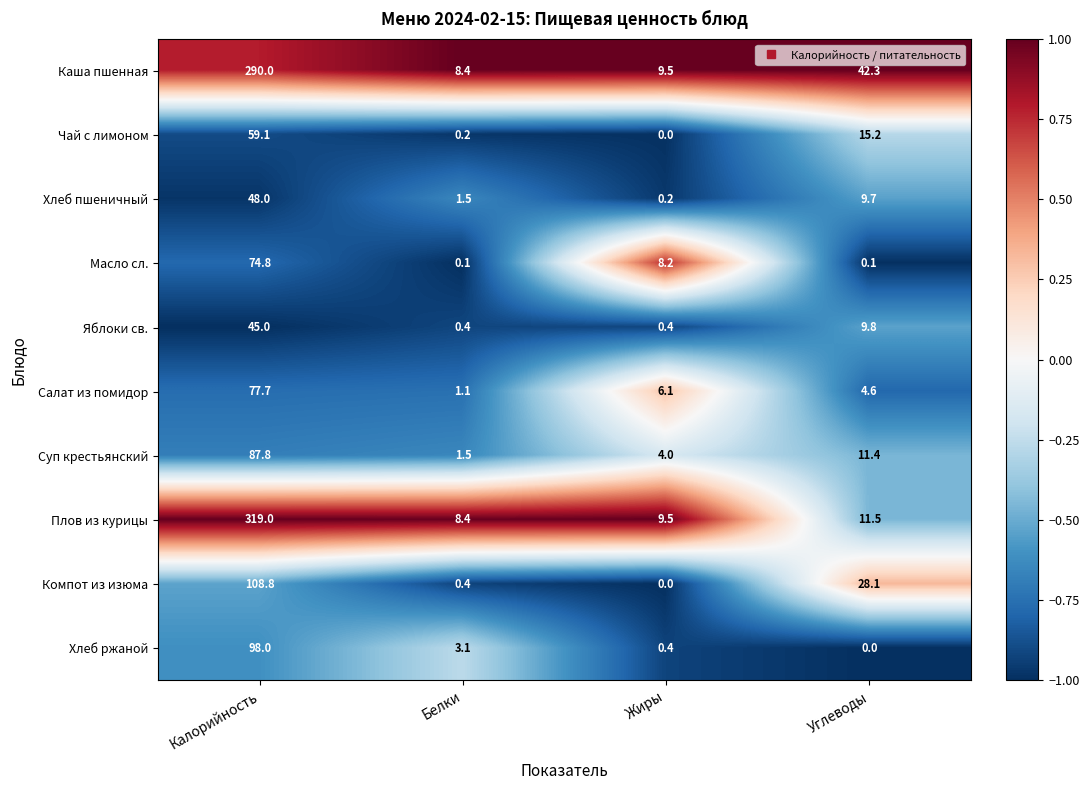

True or false: Хлеб пшеничный has a value of 25.2 at Калорийность.

False